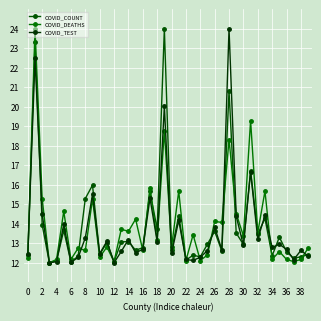

How many series are shown in this chart?

3